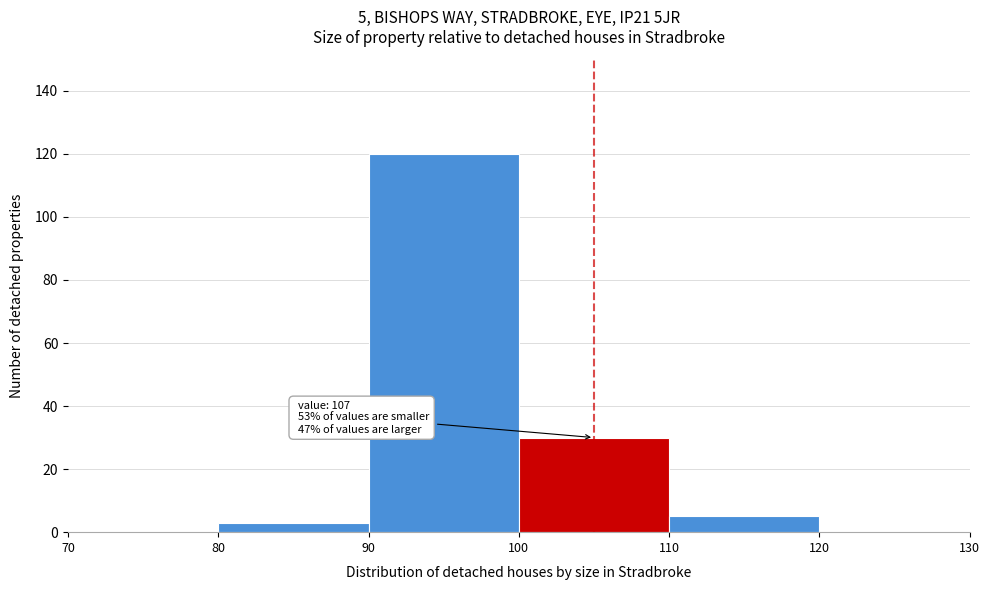

Over which range of the x-axis is the bar tallest?

90 to 100